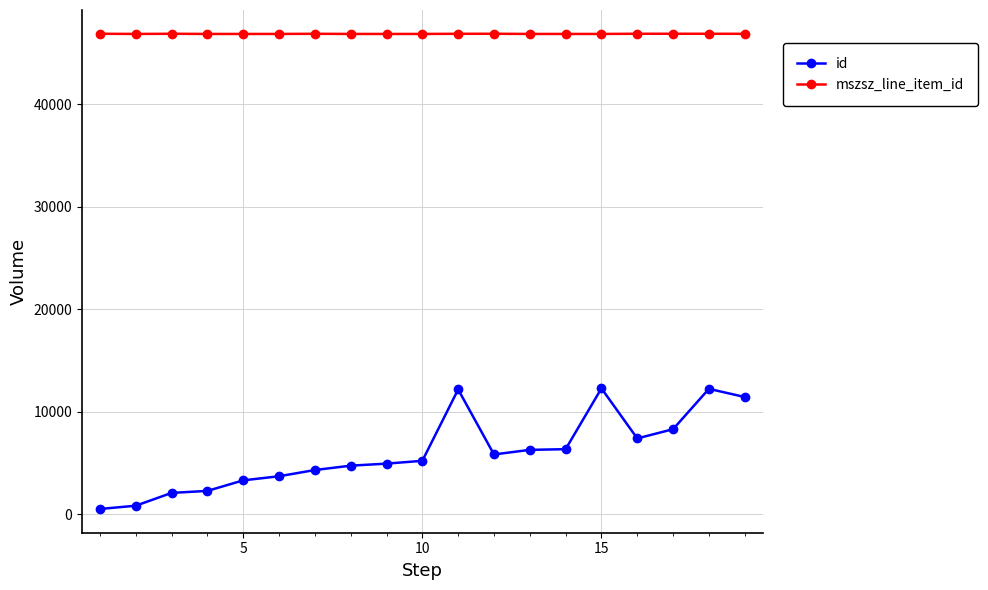

List the series in order of their peak value, lowest first.

id, mszsz_line_item_id